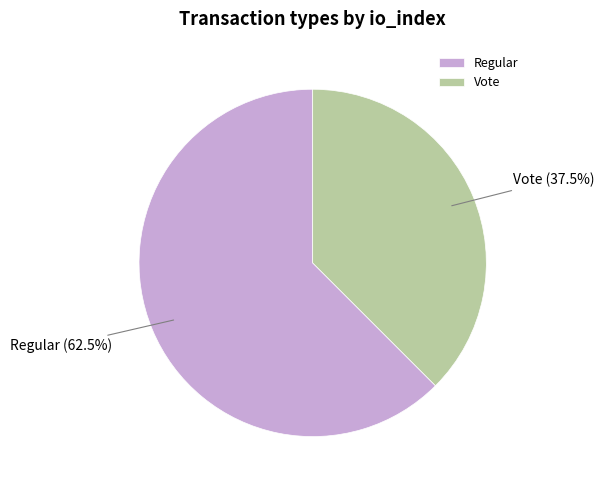

To the nearest percent, what is the difference between the Vote and Regular slice percentages?

25%